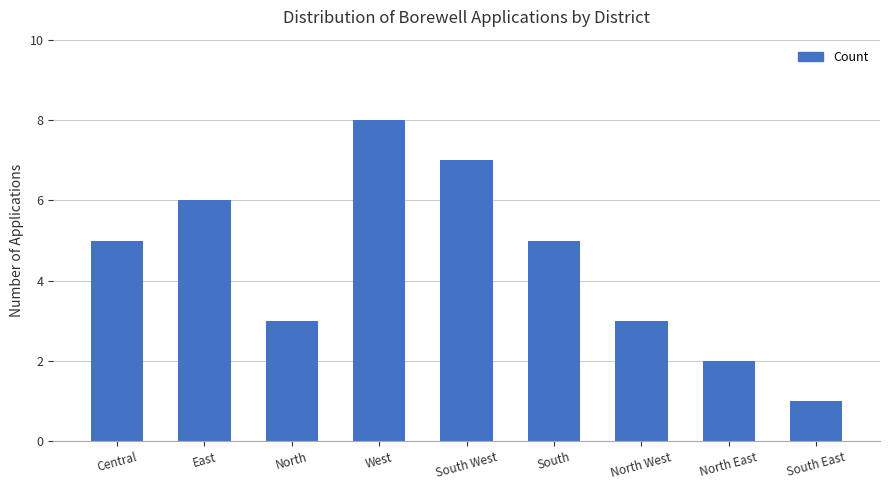

What is the value of the 1st bar from the left?

5